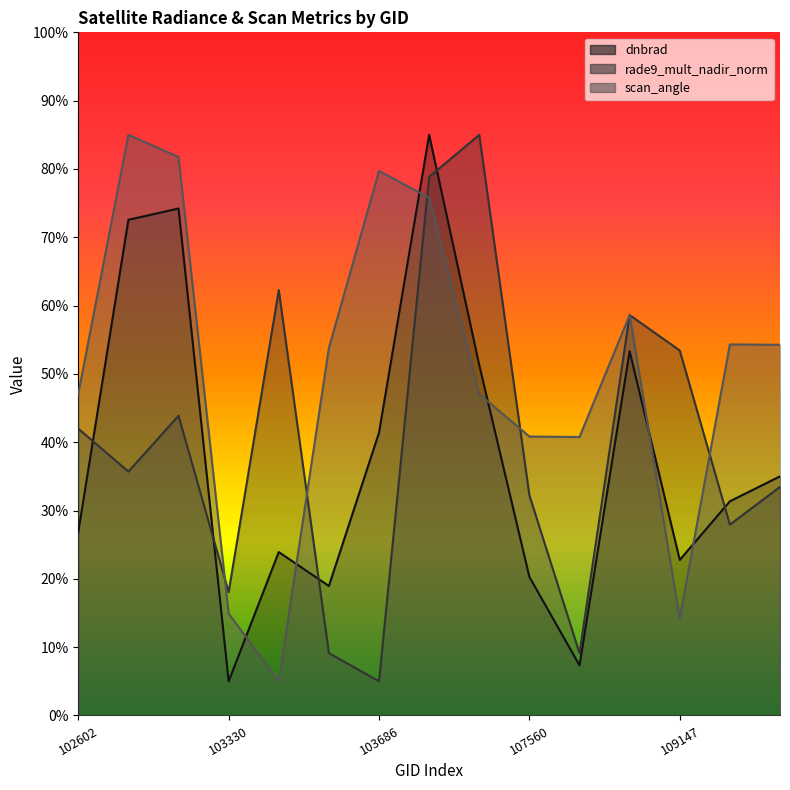

At how many categories does at least one series exceed 7?

15